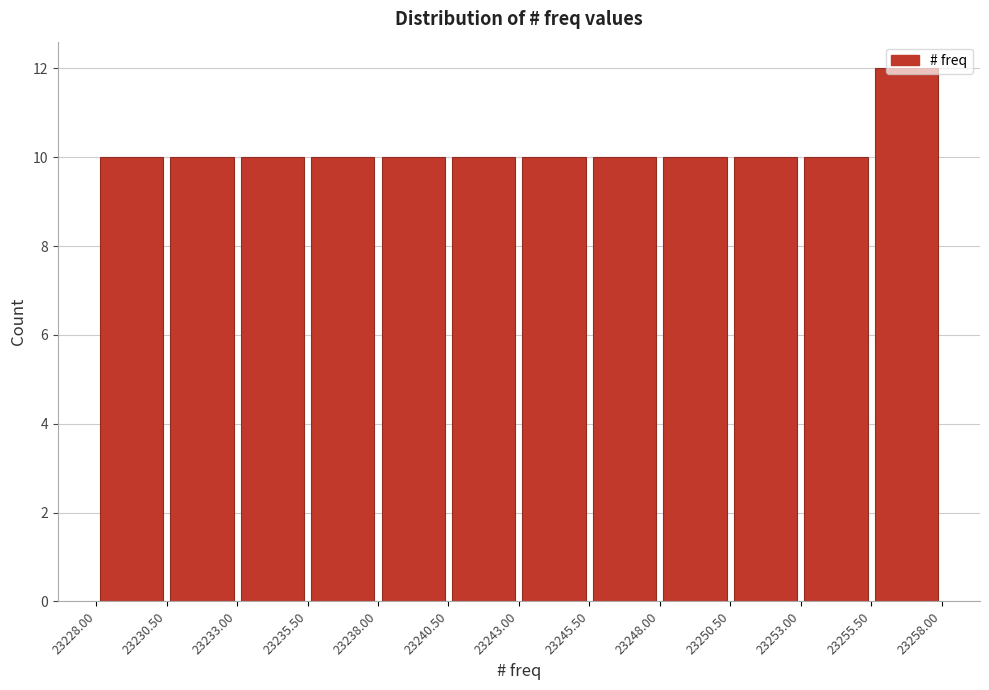

Reading left to right, transcribe this chart: for each bar, give the range it covers on the x-axis and its height. The values are not printed on the chart, so give them approximately, as read against the axis.

23228.00 to 23230.50: 10
23230.50 to 23233.00: 10
23233.00 to 23235.50: 10
23235.50 to 23238.00: 10
23238.00 to 23240.50: 10
23240.50 to 23243.00: 10
23243.00 to 23245.50: 10
23245.50 to 23248.00: 10
23248.00 to 23250.50: 10
23250.50 to 23253.00: 10
23253.00 to 23255.50: 10
23255.50 to 23258.00: 12